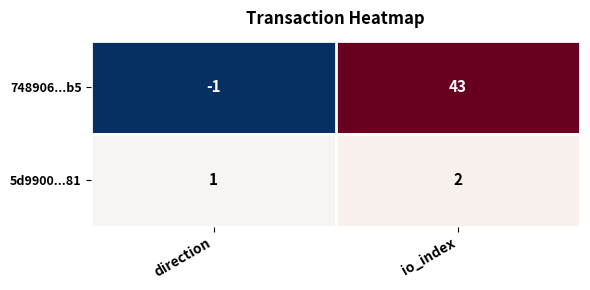

What is the approximate value of 748906...b5 at io_index, to the nearest 10?

40